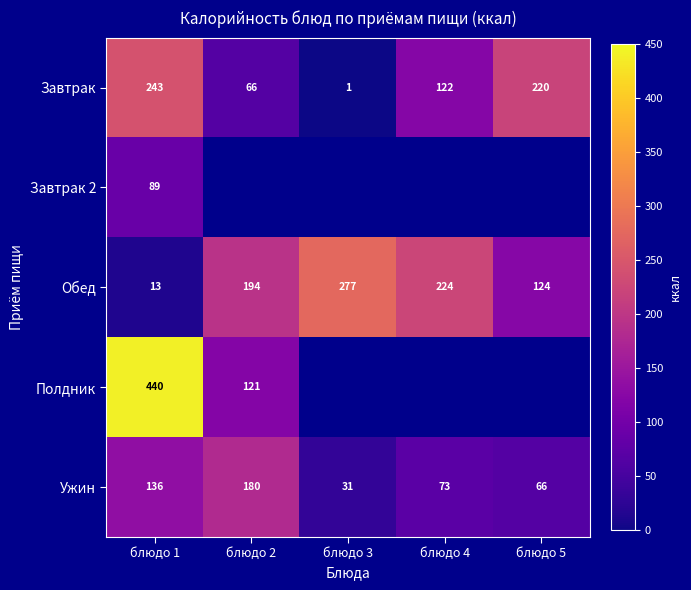

The value of Завтрак at блюдо 5 is 77.5. True or false?

False